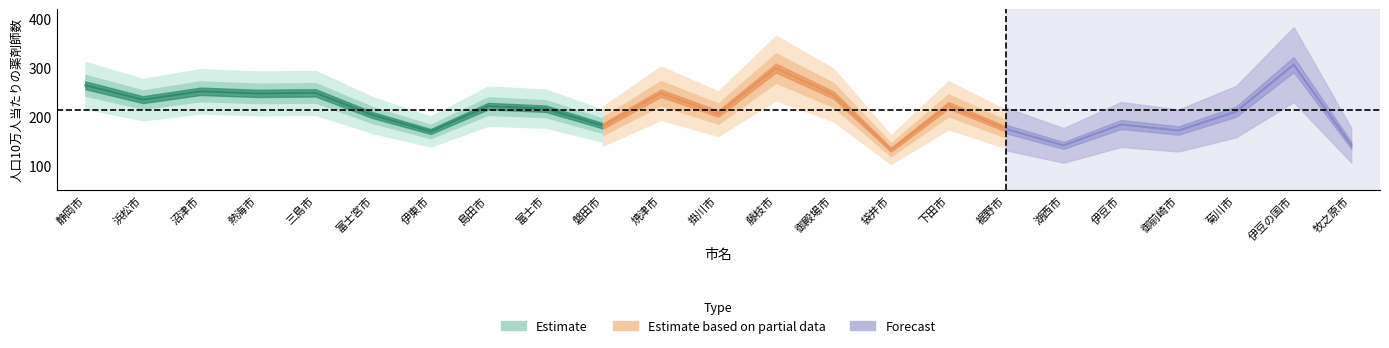

What are all the series names shown in the legend?

Estimate, Estimate based on partial data, Forecast